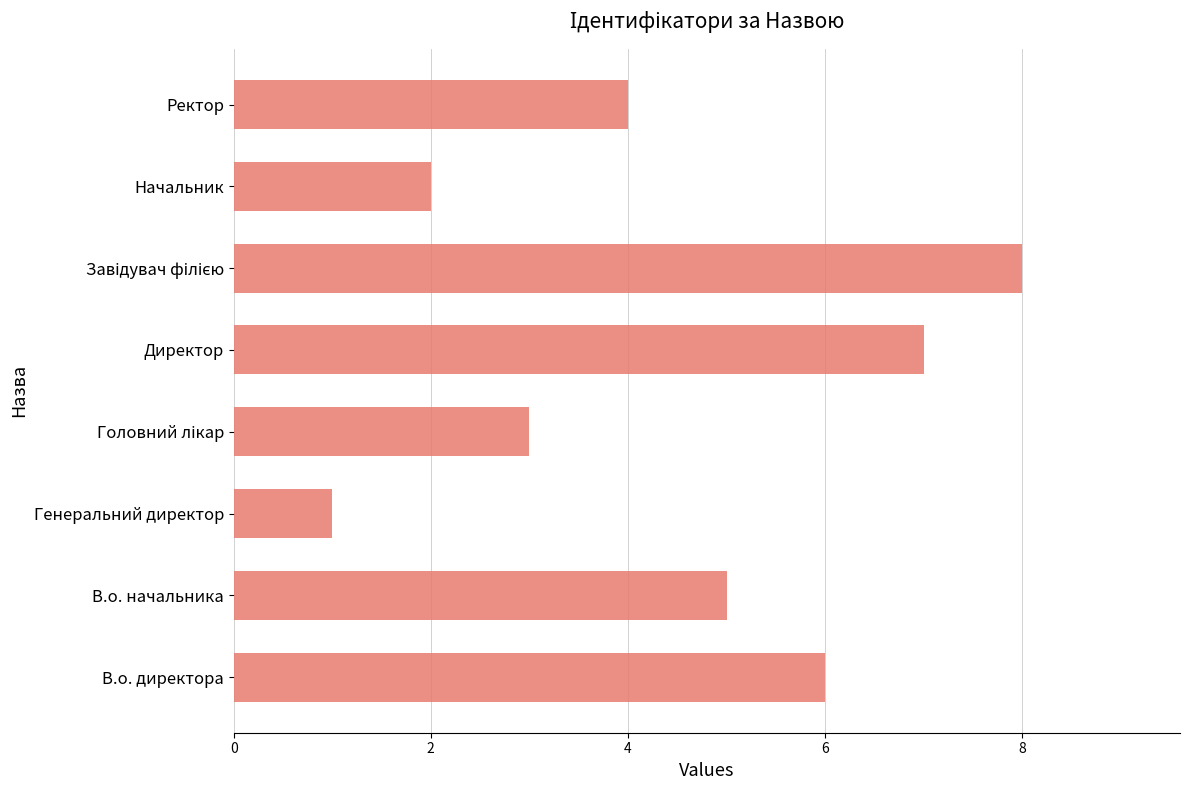

What is the change in value from Директор to Ректор?

-3